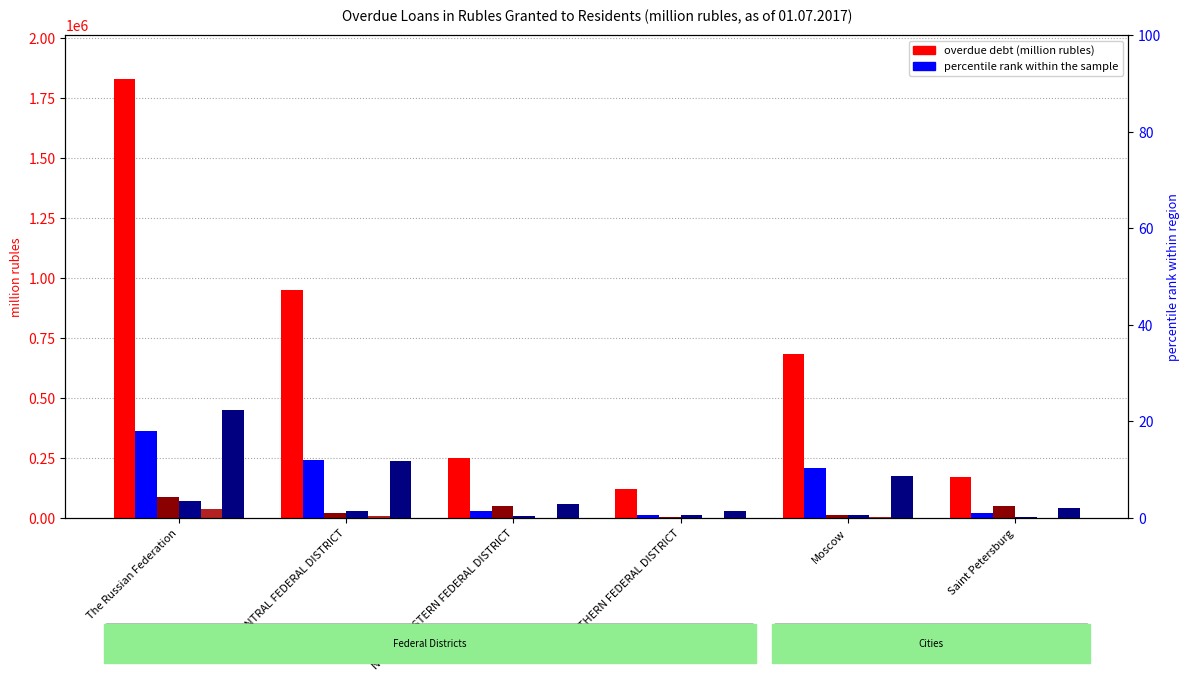

What position from the right is SOUTHERN FEDERAL DISTRICT?

3